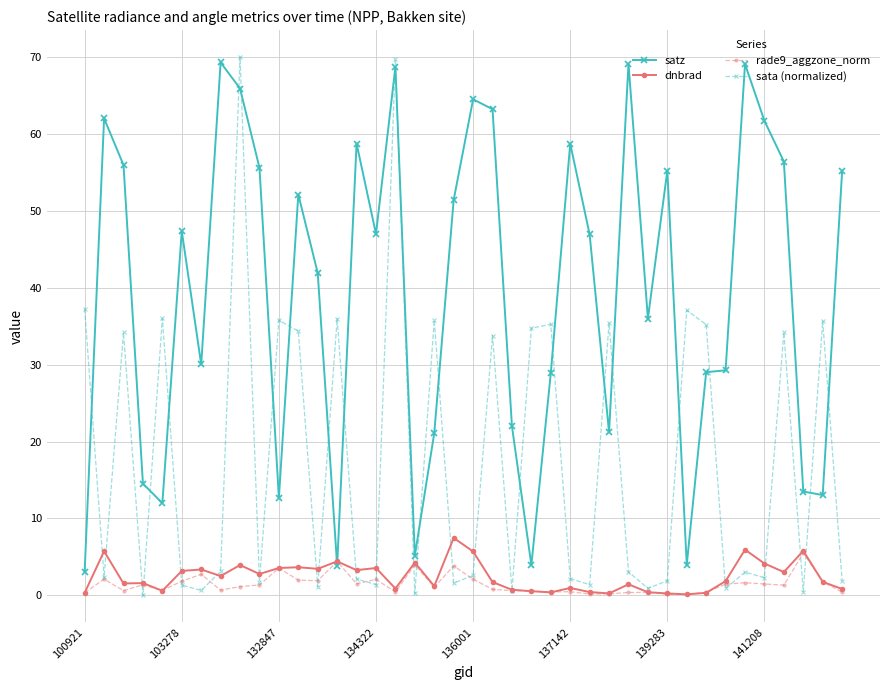

Which series has the largest total across all categories?

satz